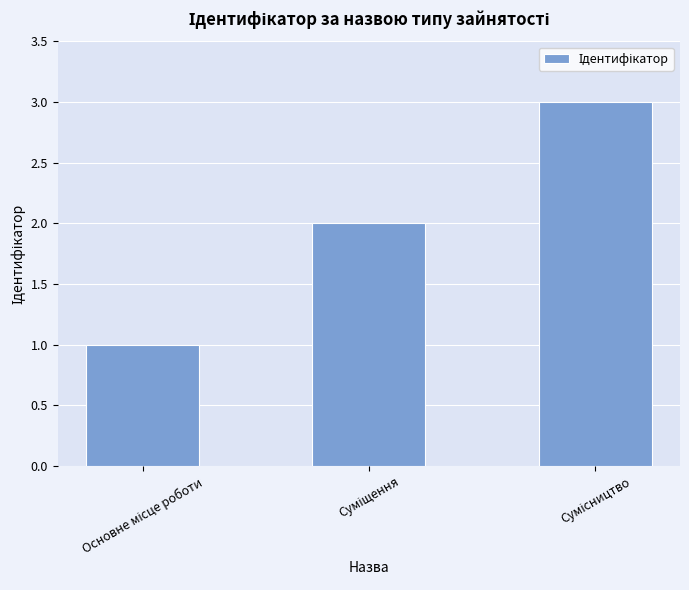

What is the sum of all values?

6